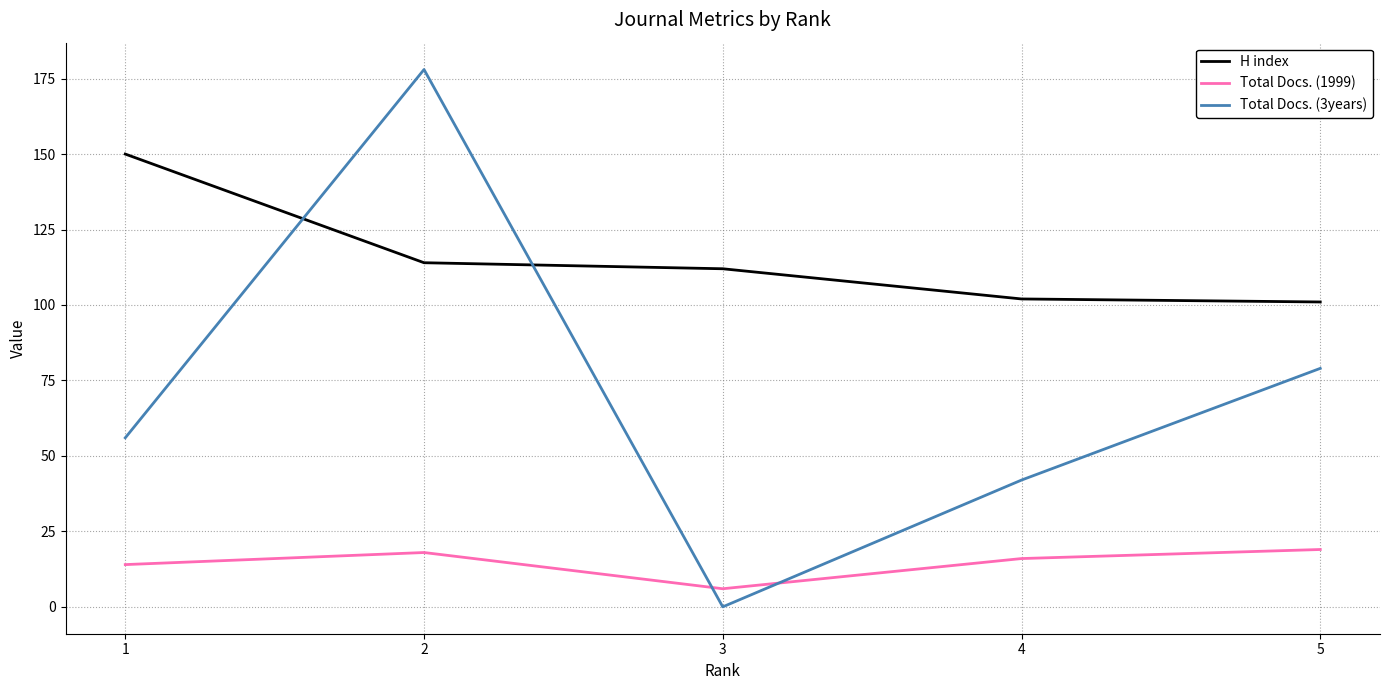

How many interior local peaks does the Total Docs. (3years) series have?

1